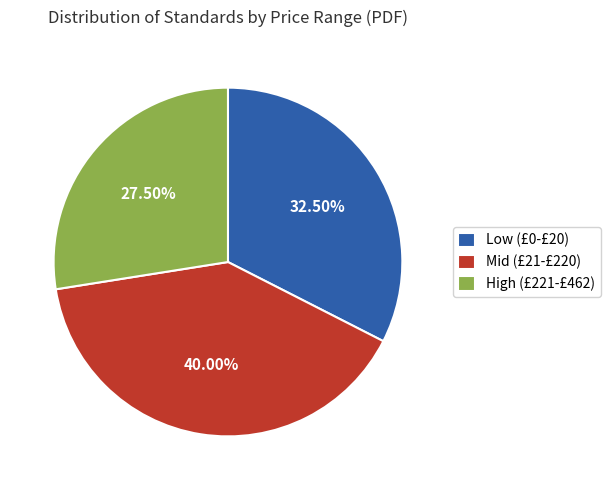

Is there any slice that represents more than half of the pie?

No